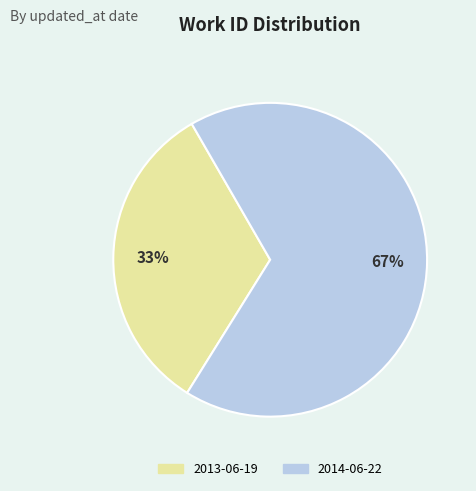

Which has a higher value, 2014-06-22 or 2013-06-19?

2014-06-22